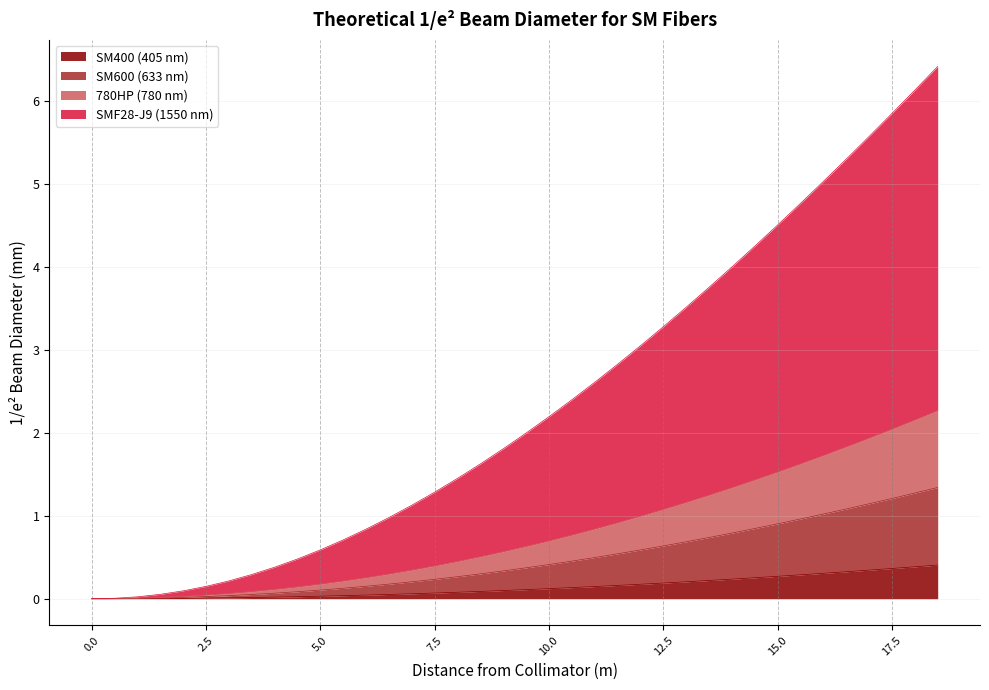

Which series has the largest total across all categories?

SMF28-J9 (1550 nm)